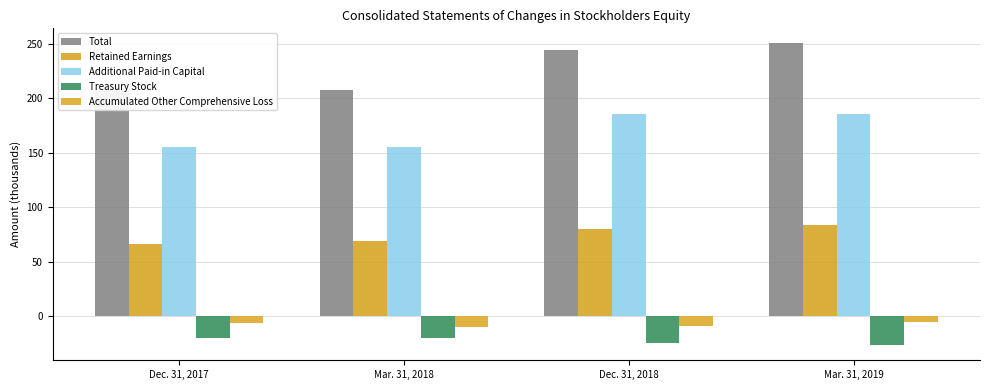

Reading right to left, transcribe all the data shown in this chart.

Total: 250.3	244.6	207.4	207.3
Retained Earnings: 83.4	80.1	69.3	66.0
Additional Paid-in Capital: 185.7	185.2	155.7	155.6
Treasury Stock: -26.6	-24.4	-20.1	-20.1
Accumulated Other Comprehensive Loss: -5.2	-9.2	-9.5	-6.1